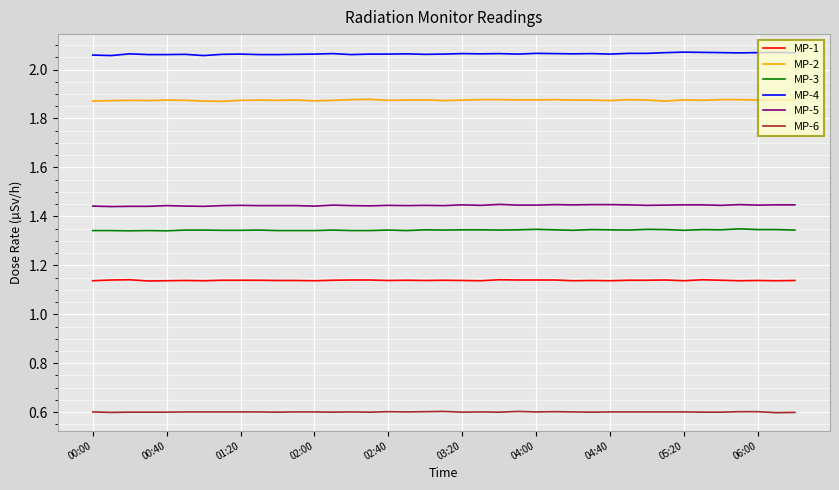

True or false: MP-3 and MP-4 cross at least once.

False